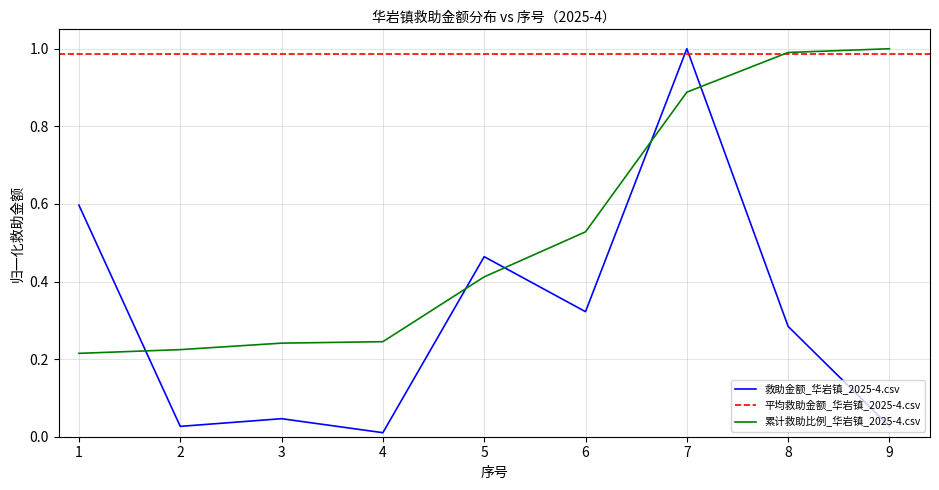

The value at 5 is 0.7. True or false?

False